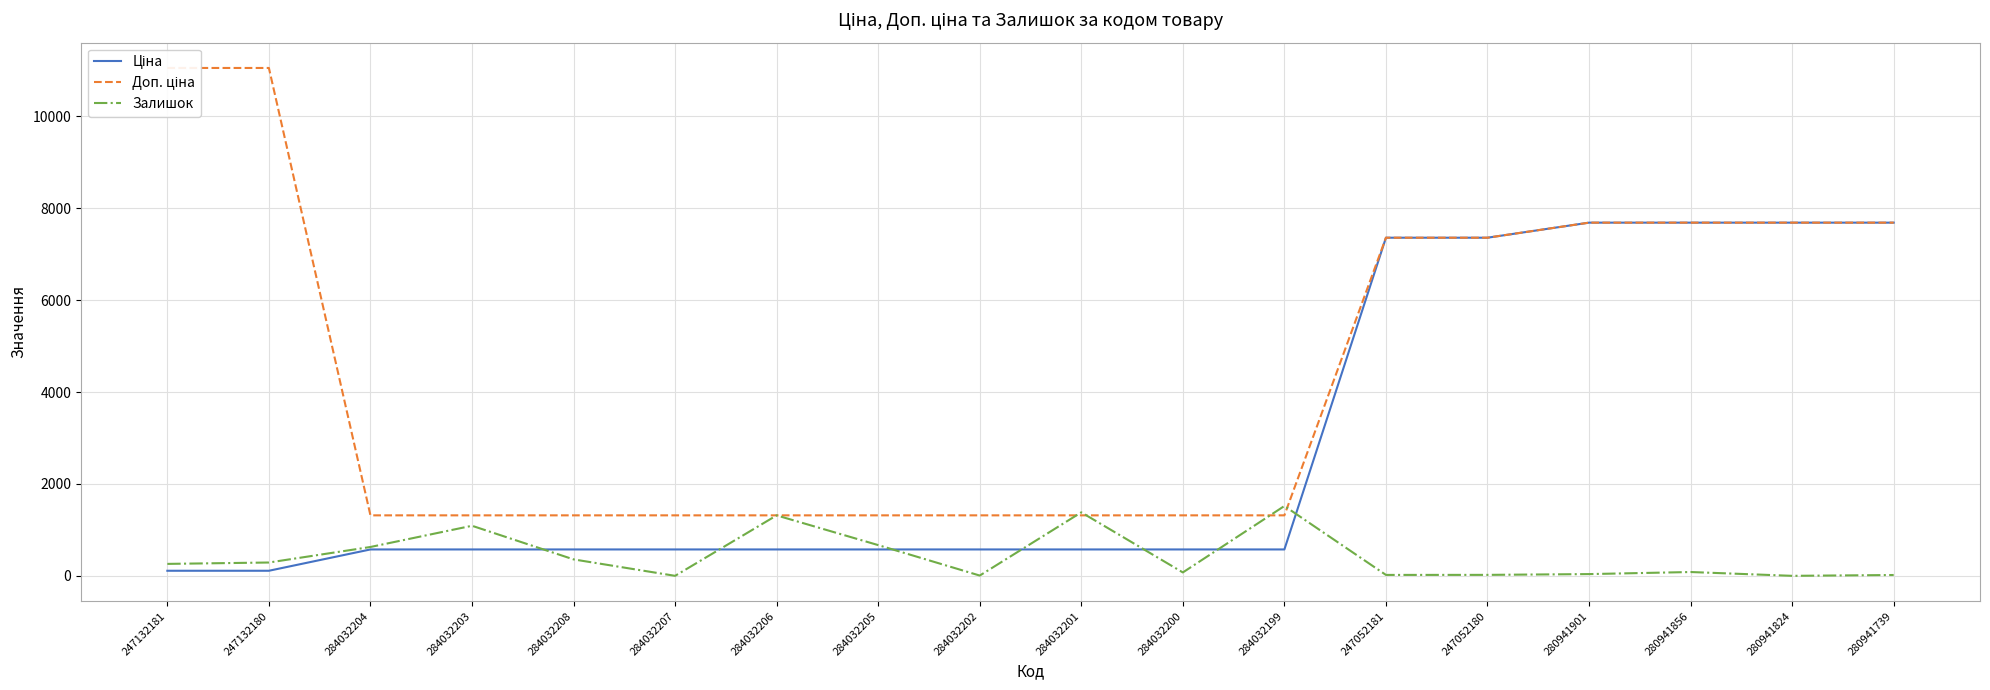

Read the Залишок value at 284032202.

6.0